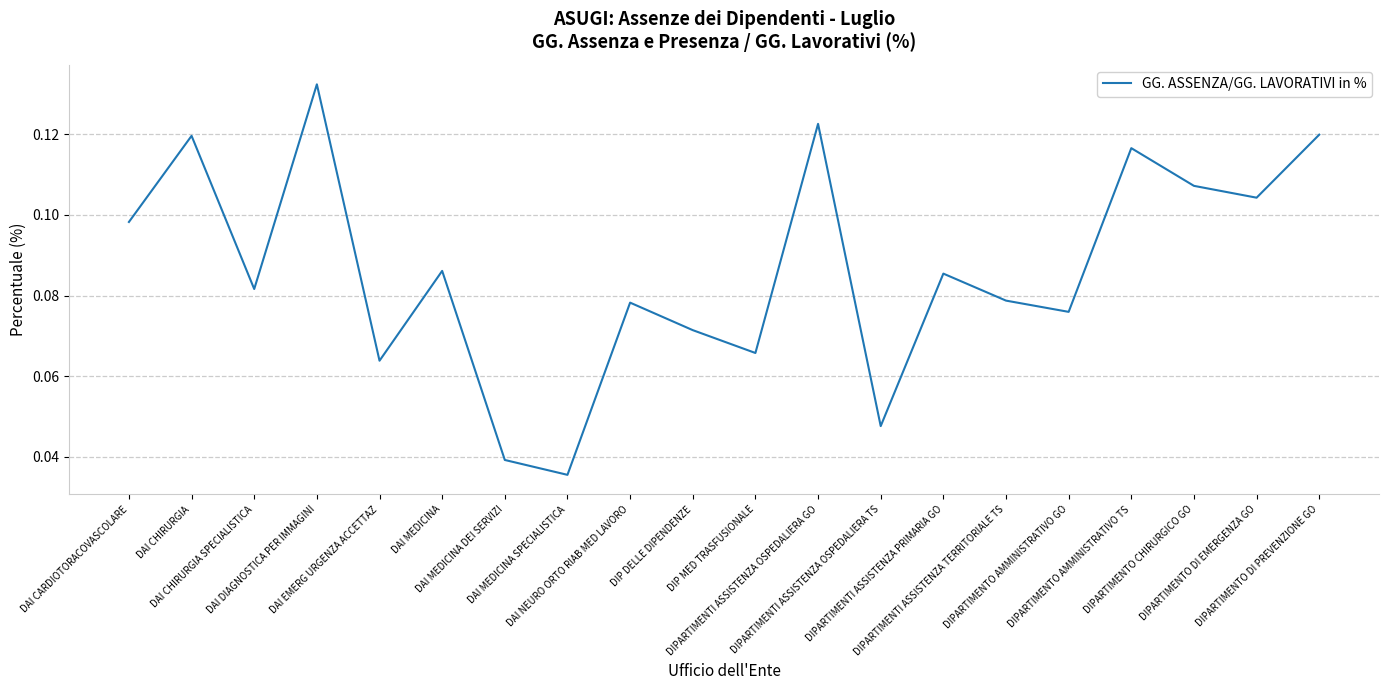

What position from the left is DAI CHIRURGIA SPECIALISTICA?

3